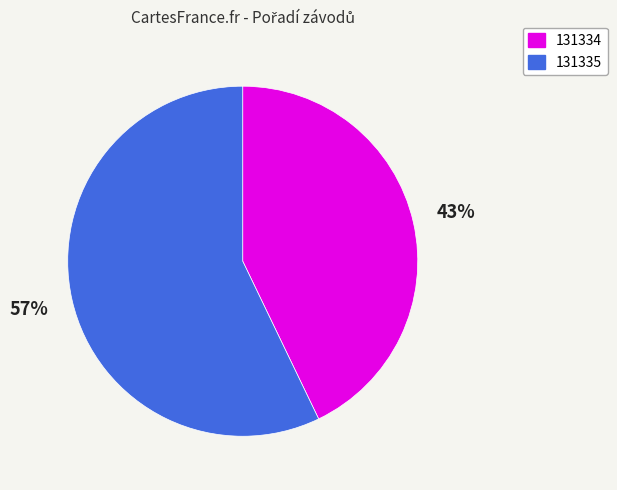

How many slices are in this pie chart?

2